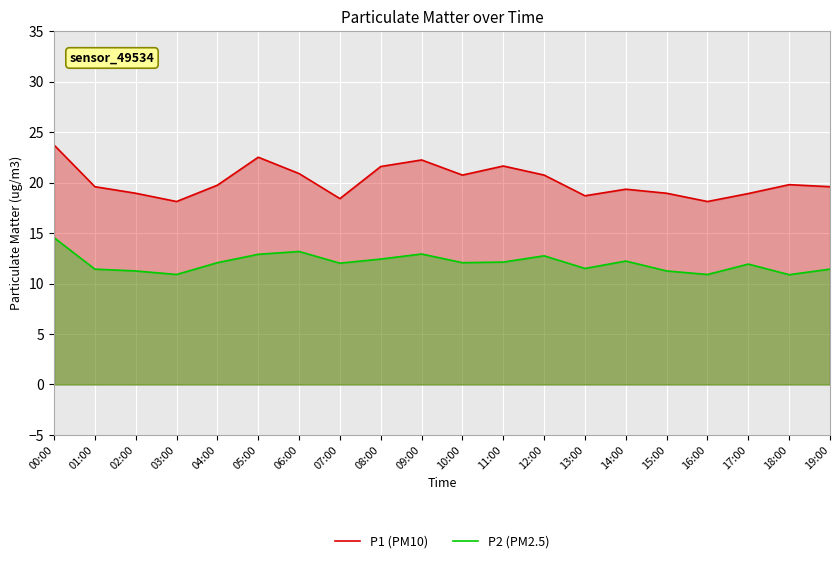

Which series has the largest range (max minus min)?

P1 (PM10)